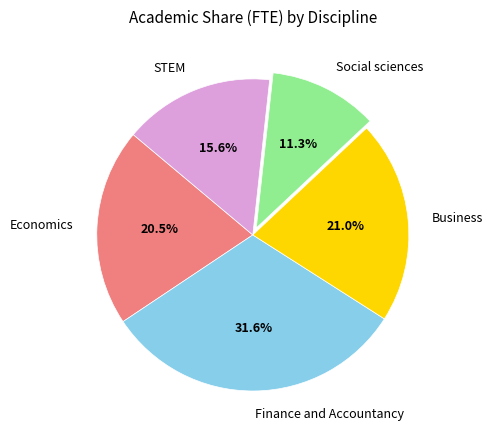

To the nearest percent, what portion does Finance and Accountancy represent?

32%